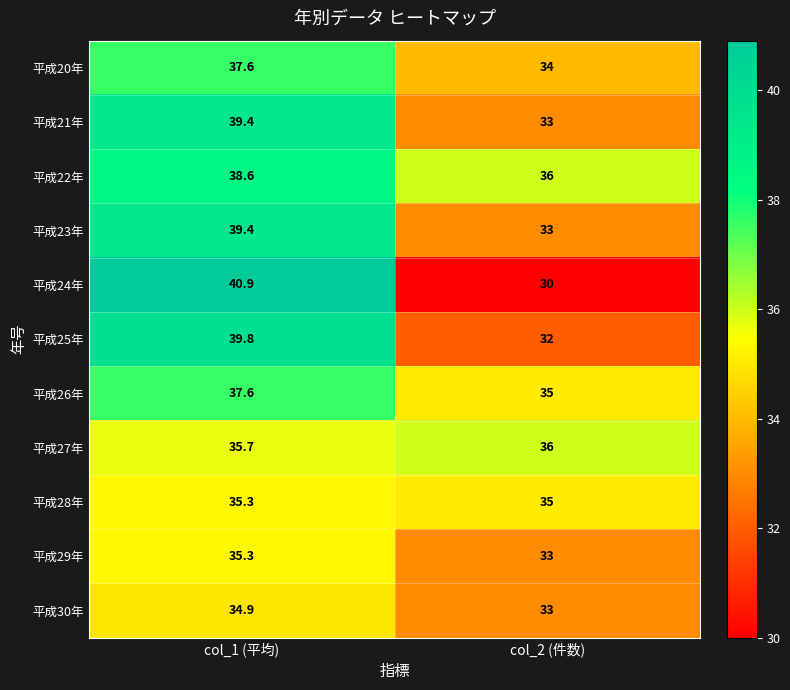

What is the difference between the highest and lowest values at col_2 (件数)?

6.0